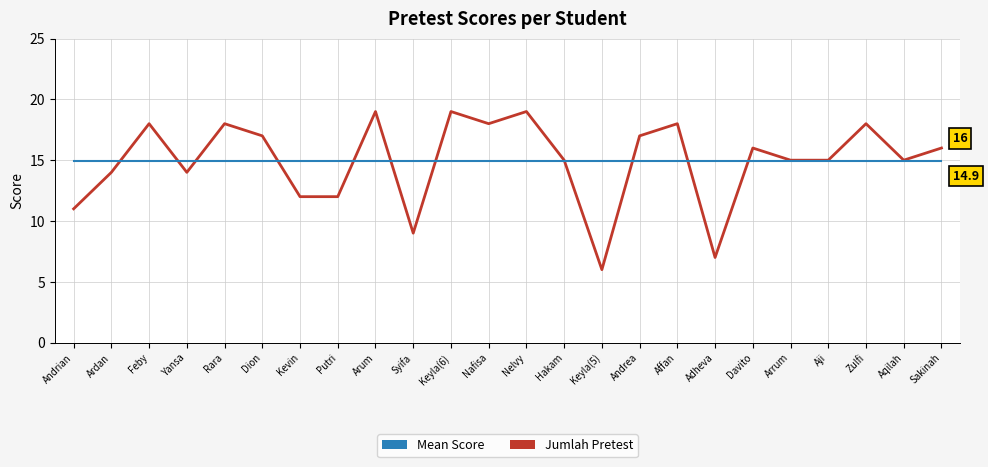

The value of Jumlah Pretest at Nafisa is 32.0. True or false?

False